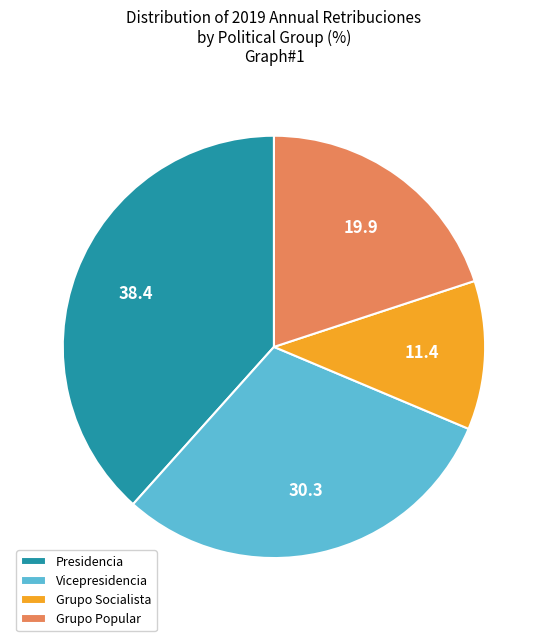

Which slice is the smallest?

Grupo Socialista